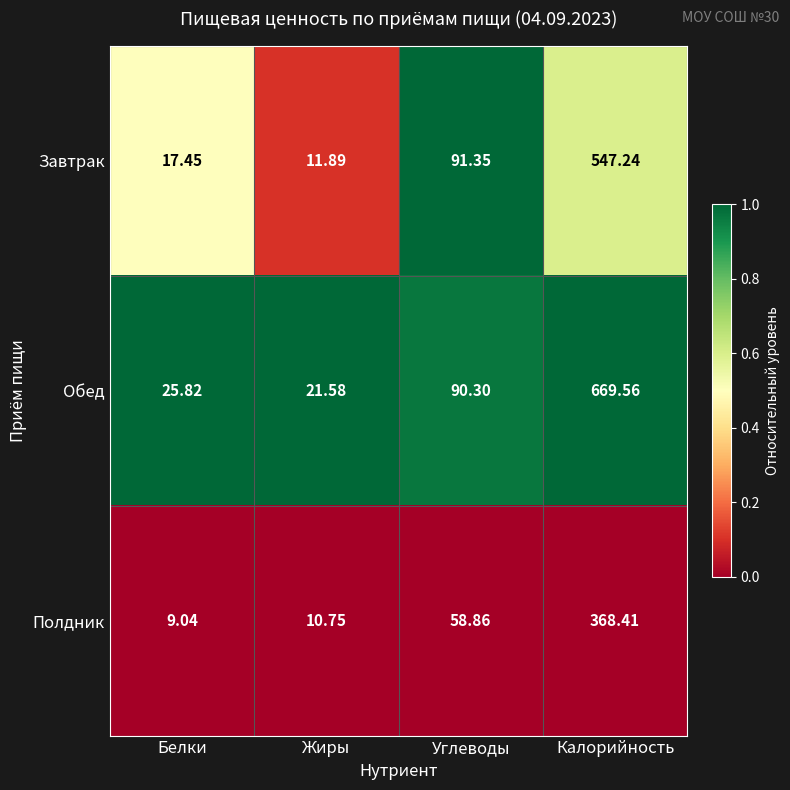

Which series changed the most between Белки and Жиры?

Завтрак